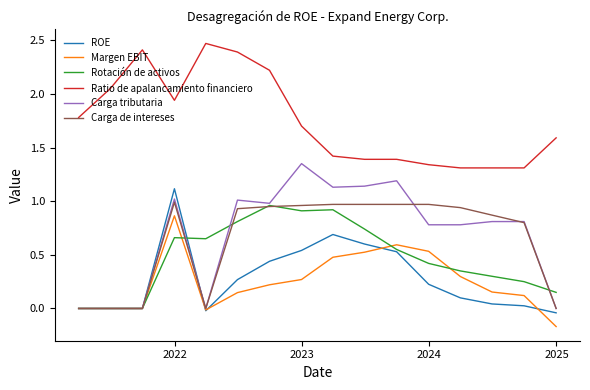

Which series has the widest spread of values?

Carga tributaria